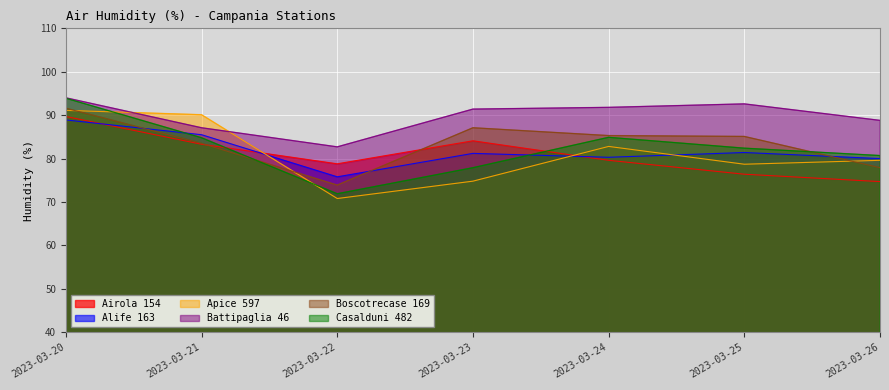

What is the difference between the Casalduni 482 values at 2023-03-23 and 2023-03-22?

6.0